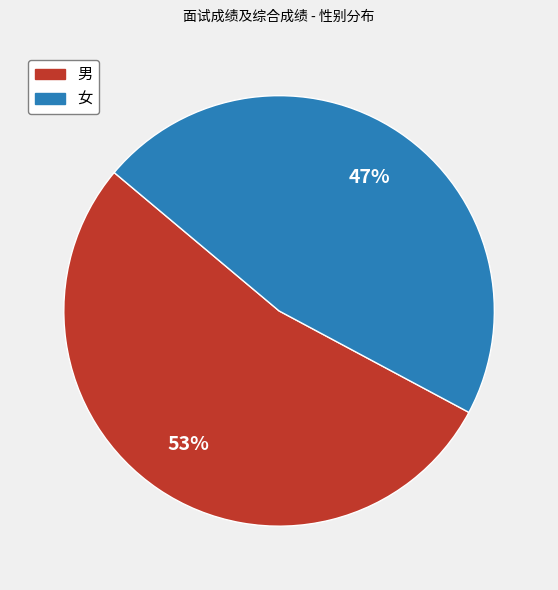

To the nearest percent, what is the average slice percentage?

50%